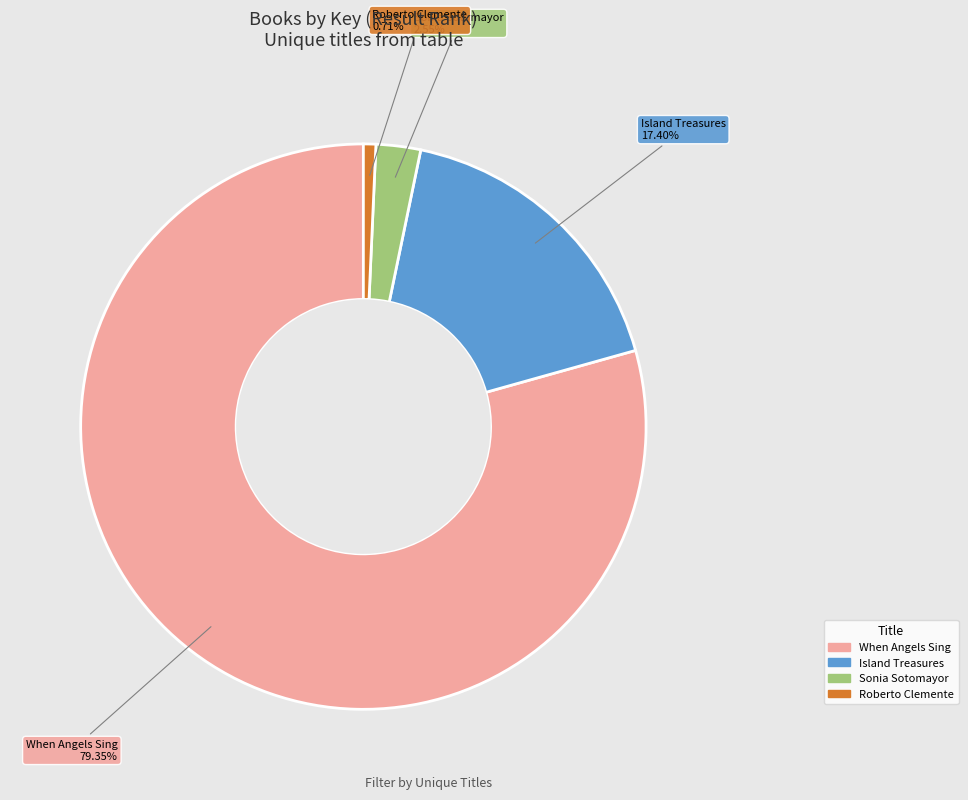

Is there any slice that represents more than half of the pie?

Yes